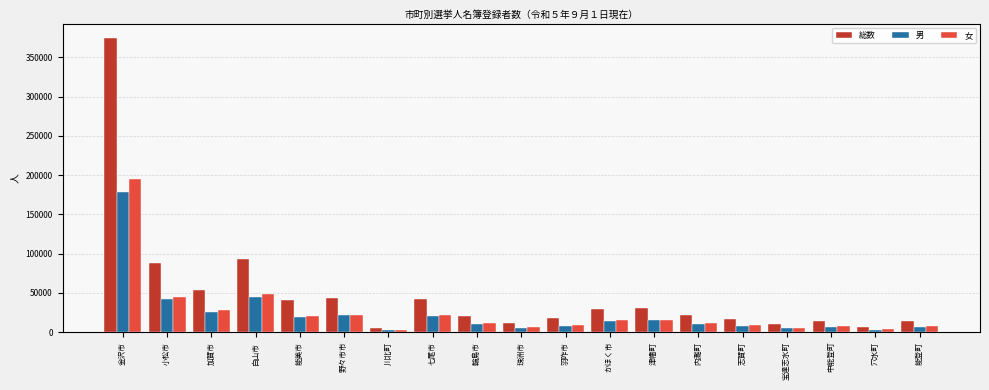

What is the label of the 14th bar from the right?

野々市市